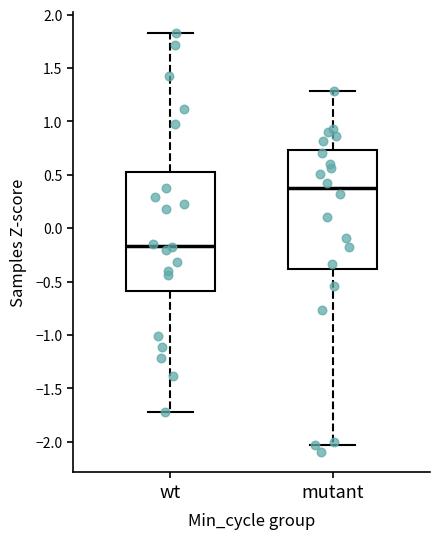

Reading left to right, read every box against the y-axis: the position of its median line, the range the box covers, and the ends of its whiskers. The values are not printed on the chart, so give them approximately, as read against the axis.

wt: median -0.15, box -0.60 to 0.55, whiskers -1.70 to 1.85
mutant: median 0.35, box -0.40 to 0.75, whiskers -2.05 to 1.30